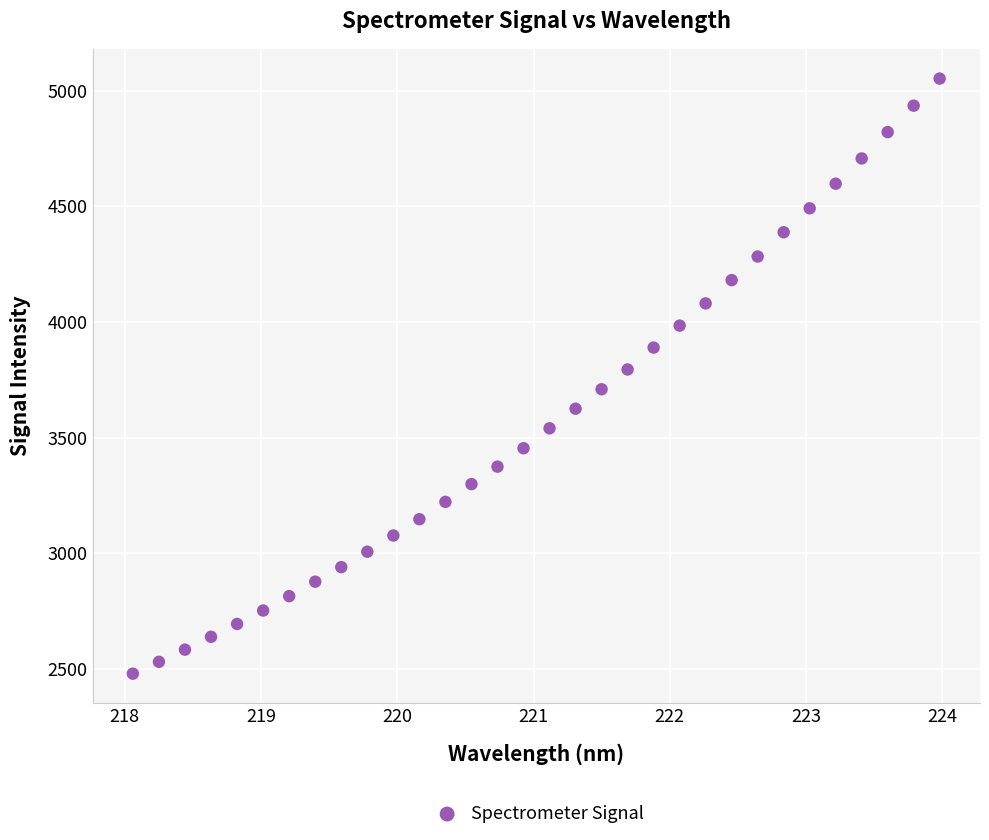

What is the range of Y values (max minus min)?

2574.2